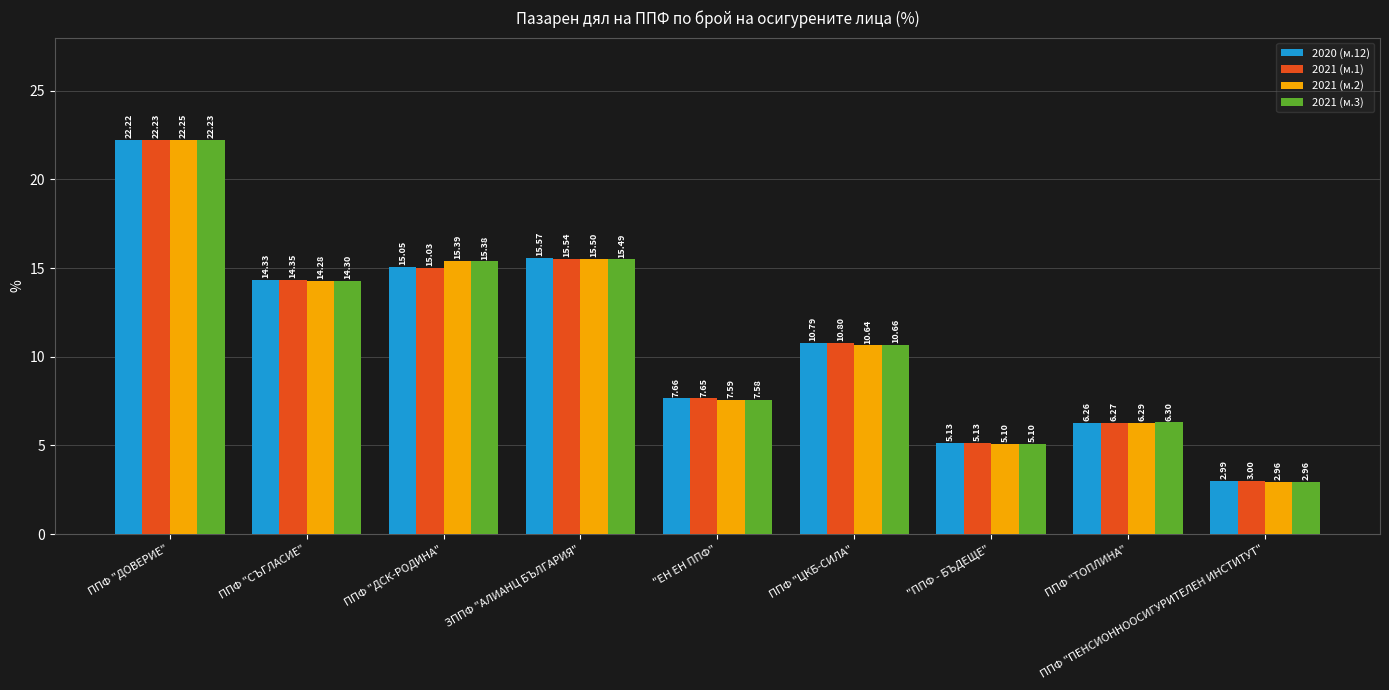

At ППФ "ДСК-РОДИНА", list the series in order from smallest to largest.

2021 (м.1), 2020 (м.12), 2021 (м.3), 2021 (м.2)